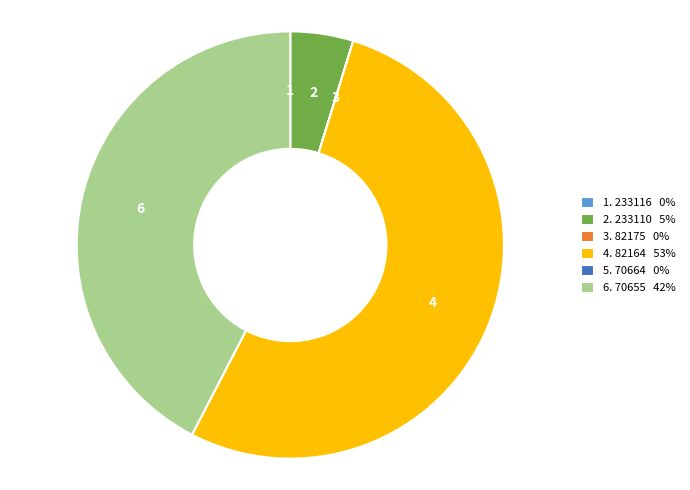

Does any single category account for the majority?

Yes